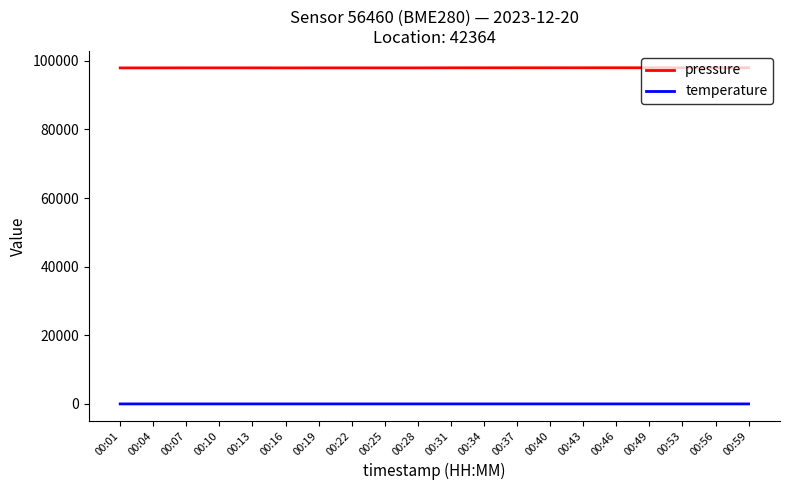

The value of pressure at 00:28 is 97959.9. True or false?

True